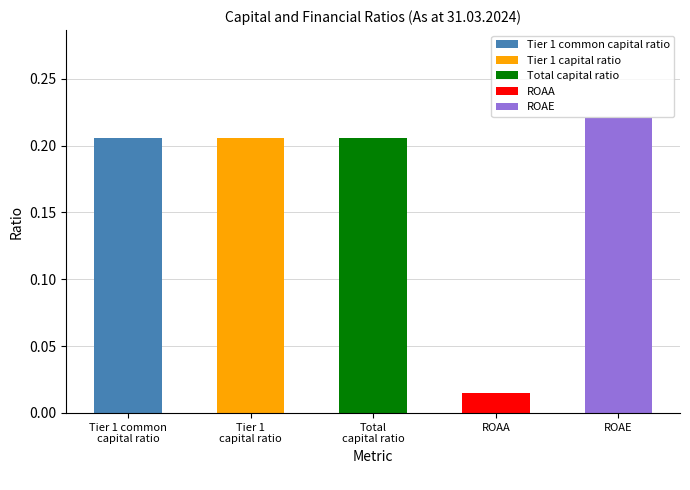

At which category does the chart reach its minimum across all series?

ROAA